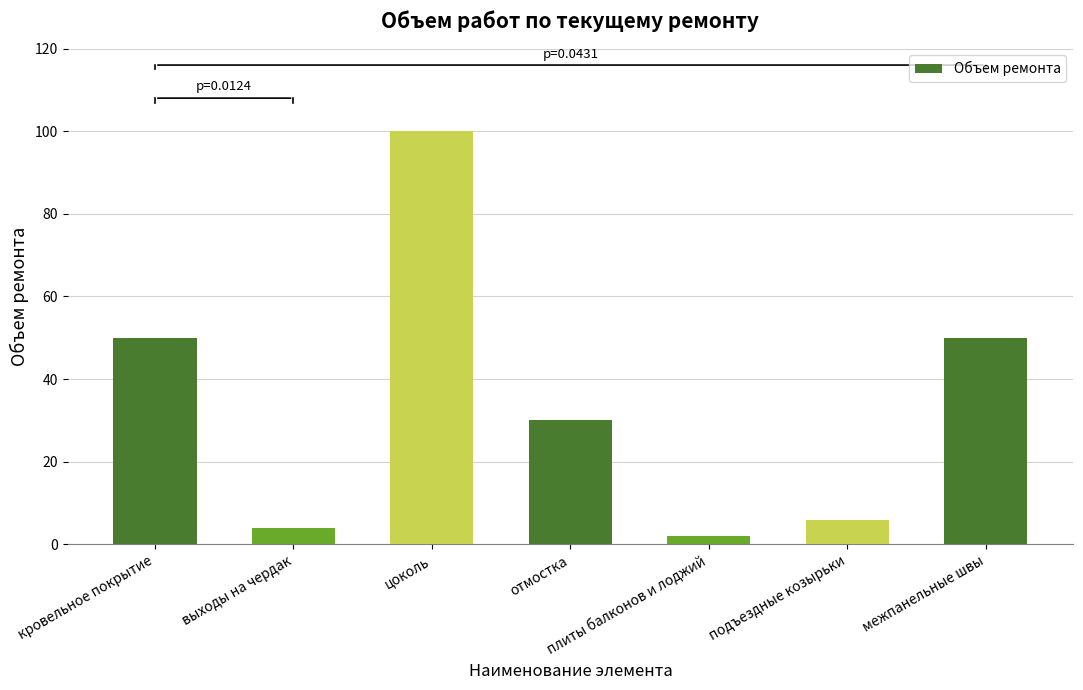

How many values are below 30?

3